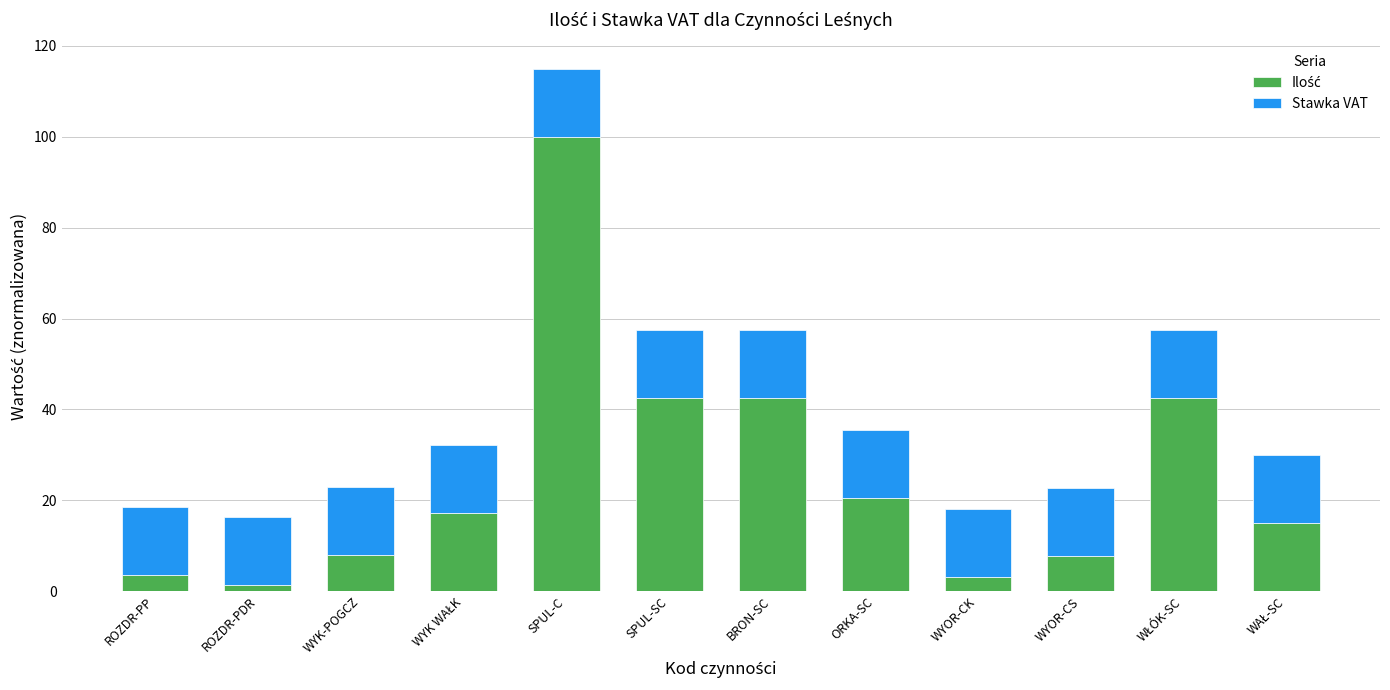

Count the number of categories in the chart.

12